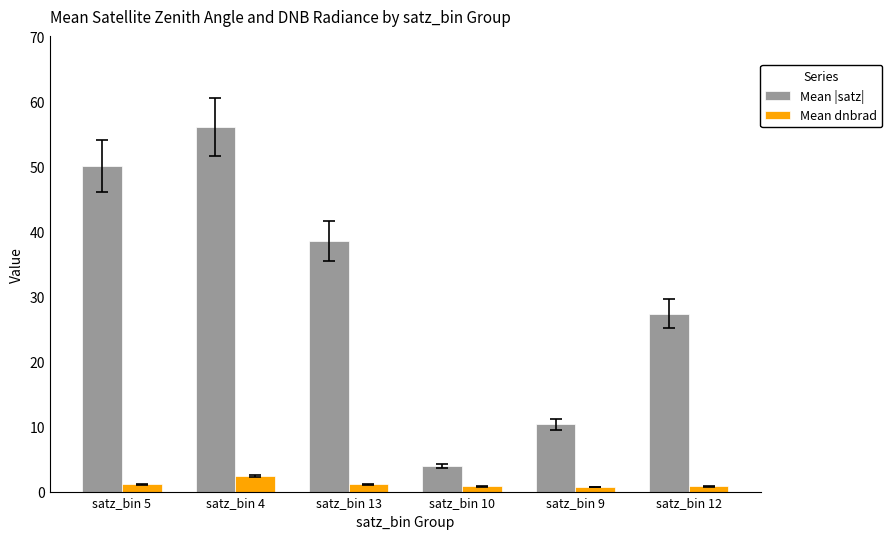

Where is Mean |satz| nearest to the value 29?

satz_bin 12